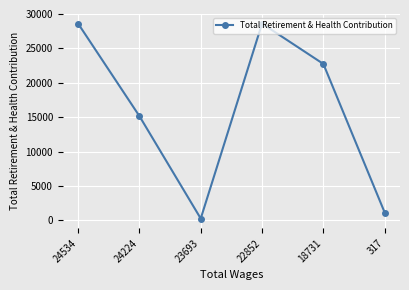

The value at 24534 is 28606. True or false?

True